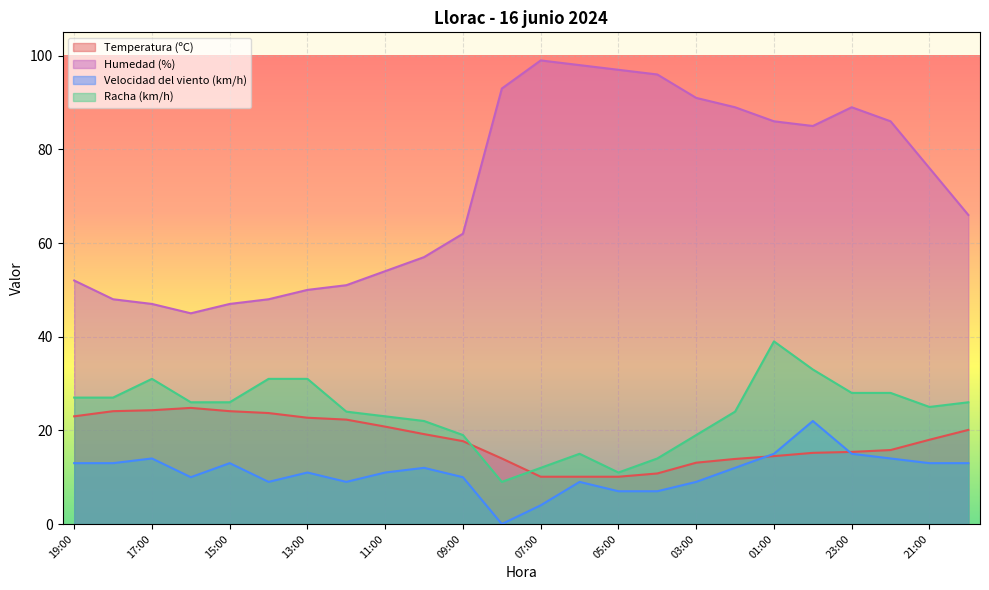

Reading left to right, what are all the values shown in this chart?

Temperatura (ºC): 19:00=23.0	18:00=24.1	17:00=24.3	16:00=24.8	15:00=24.1	14:00=23.7	13:00=22.7	12:00=22.3	11:00=20.8	10:00=19.2	09:00=17.7	08:00=14.0	07:00=10.1	06:00=10.1	05:00=10.1	04:00=10.8	03:00=13.1	02:00=13.9	01:00=14.5	00:00=15.2	23:00=15.4	22:00=15.8	21:00=18.0	20:00=20.1
Humedad (%): 19:00=52.0	18:00=48.0	17:00=47.0	16:00=45.0	15:00=47.0	14:00=48.0	13:00=50.0	12:00=51.0	11:00=54.0	10:00=57.0	09:00=62.0	08:00=93.0	07:00=99.0	06:00=98.0	05:00=97.0	04:00=96.0	03:00=91.0	02:00=89.0	01:00=86.0	00:00=85.0	23:00=89.0	22:00=86.0	21:00=76.0	20:00=66.0
Velocidad del viento (km/h): 19:00=13.0	18:00=13.0	17:00=14.0	16:00=10.0	15:00=13.0	14:00=9.0	13:00=11.0	12:00=9.0	11:00=11.0	10:00=12.0	09:00=10.0	08:00=0.0	07:00=4.0	06:00=9.0	05:00=7.0	04:00=7.0	03:00=9.0	02:00=12.0	01:00=15.0	00:00=22.0	23:00=15.0	22:00=14.0	21:00=13.0	20:00=13.0
Racha (km/h): 19:00=27.0	18:00=27.0	17:00=31.0	16:00=26.0	15:00=26.0	14:00=31.0	13:00=31.0	12:00=24.0	11:00=23.0	10:00=22.0	09:00=19.0	08:00=9.0	07:00=12.0	06:00=15.0	05:00=11.0	04:00=14.0	03:00=19.0	02:00=24.0	01:00=39.0	00:00=33.0	23:00=28.0	22:00=28.0	21:00=25.0	20:00=26.0